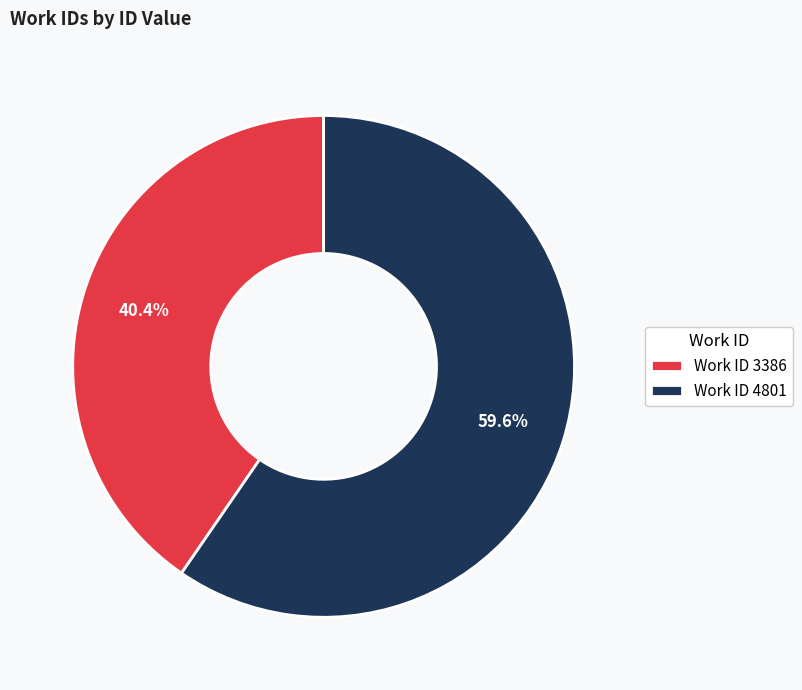

Is there a majority slice in this chart?

Yes